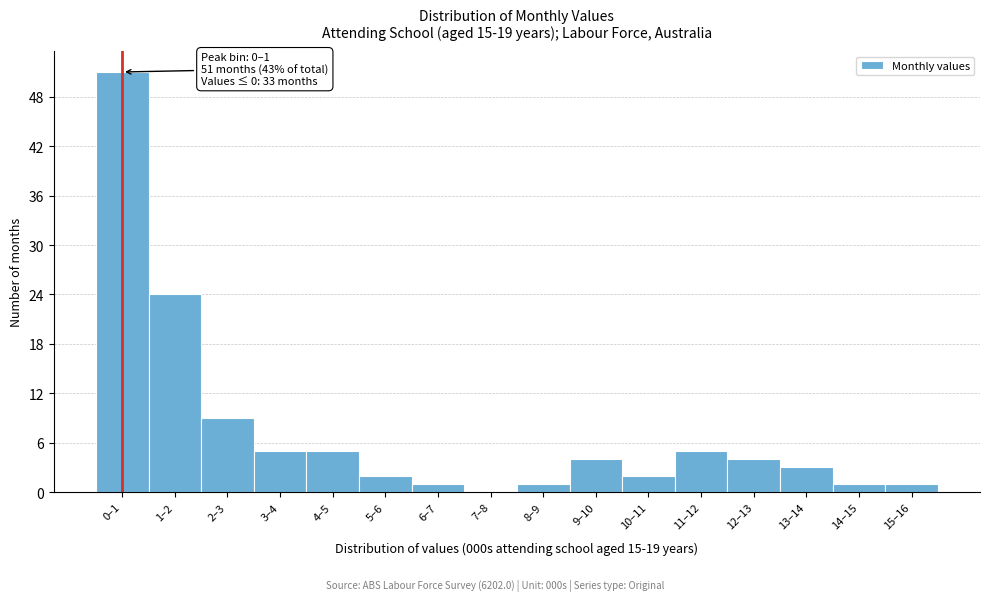

Reading left to right, extract all data points from this chart.

0–1=51	1–2=24	2–3=9	3–4=5	4–5=5	5–6=2	6–7=1	7–8=0	8–9=1	9–10=4	10–11=2	11–12=5	12–13=4	13–14=3	14–15=1	15–16=1